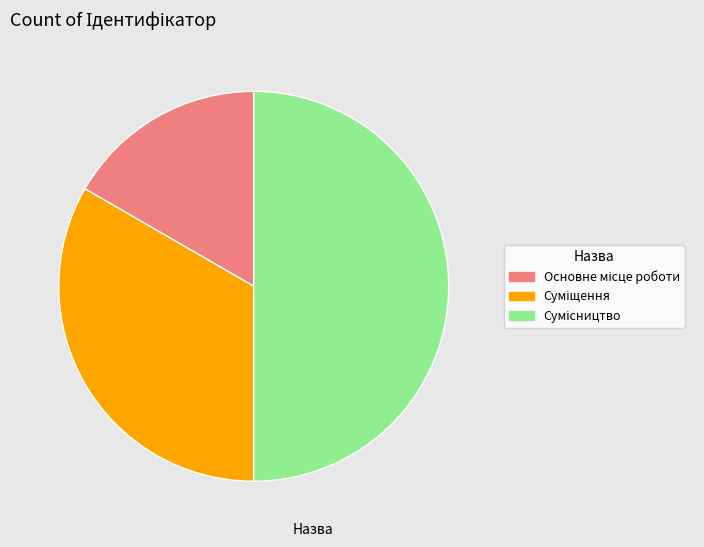

What is the change in value from Основне місце роботи to Суміщення?

+1